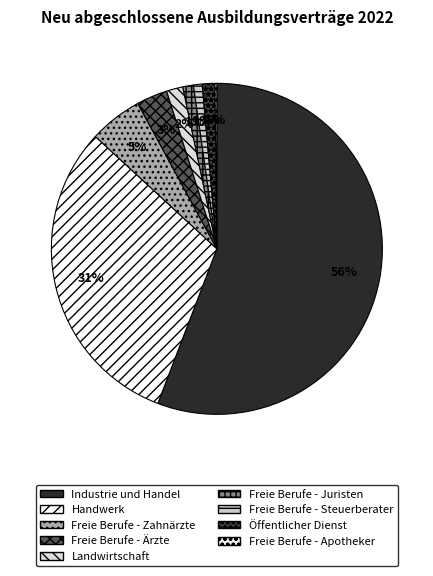

The Freie Berufe - Ärzte slice represents 3% of the pie. True or false?

True